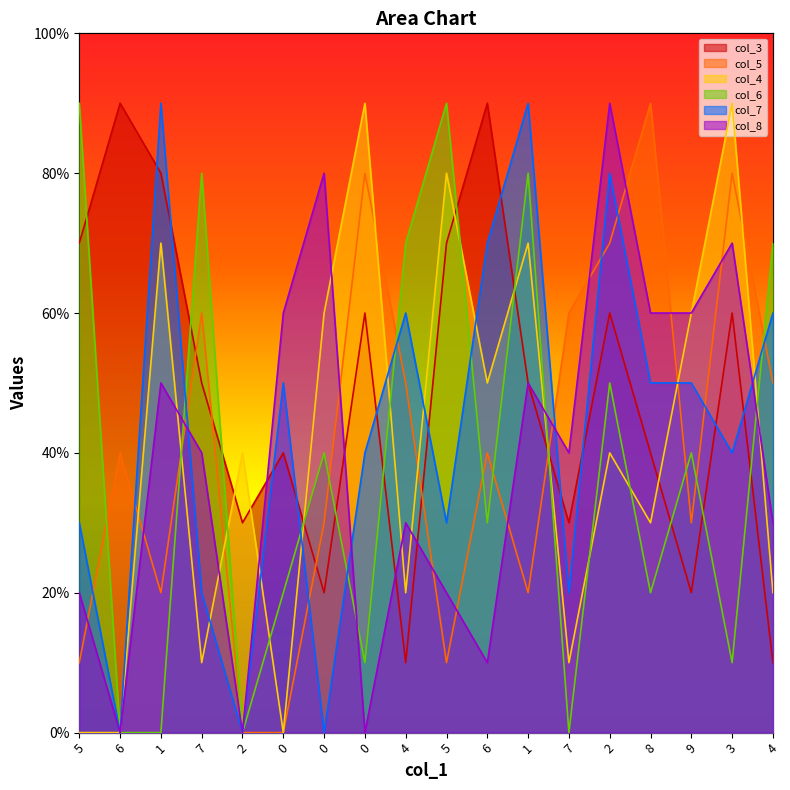

The value of col_8 at 1 is 7. True or false?

False